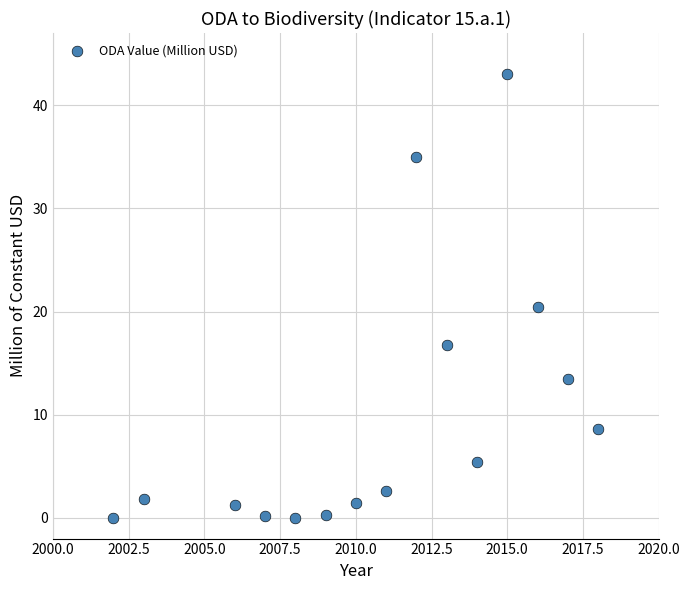

What is the range of Y values (max minus min)?

43.0